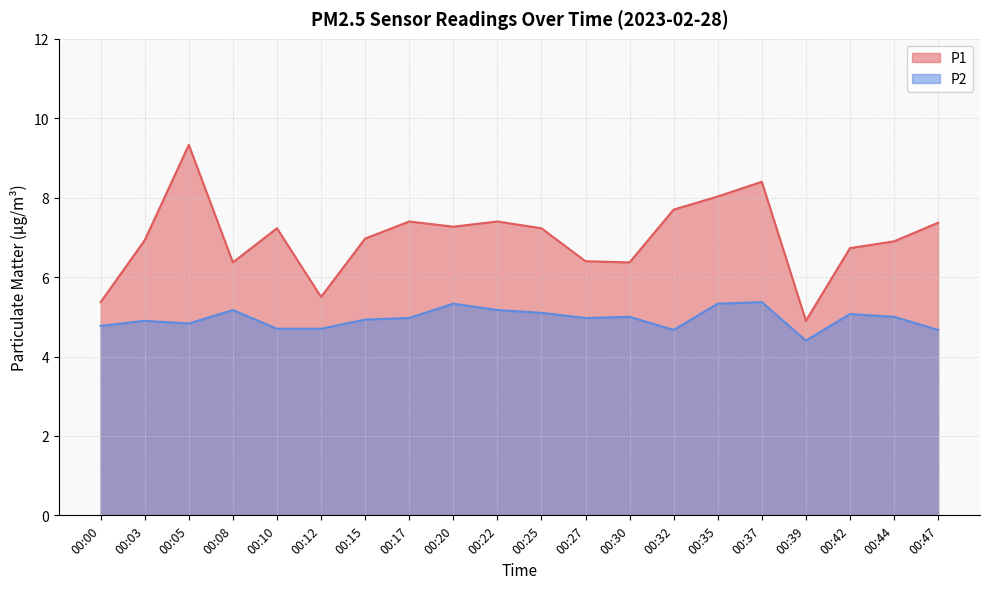

What value does the P2 series have at 00:37?

5.4